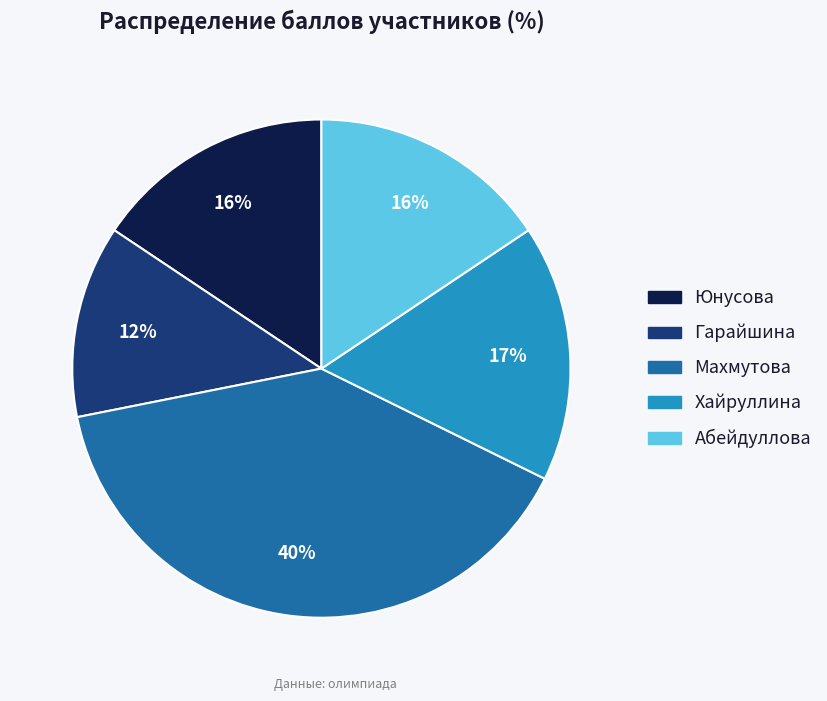

Count the number of slices in the pie.

5